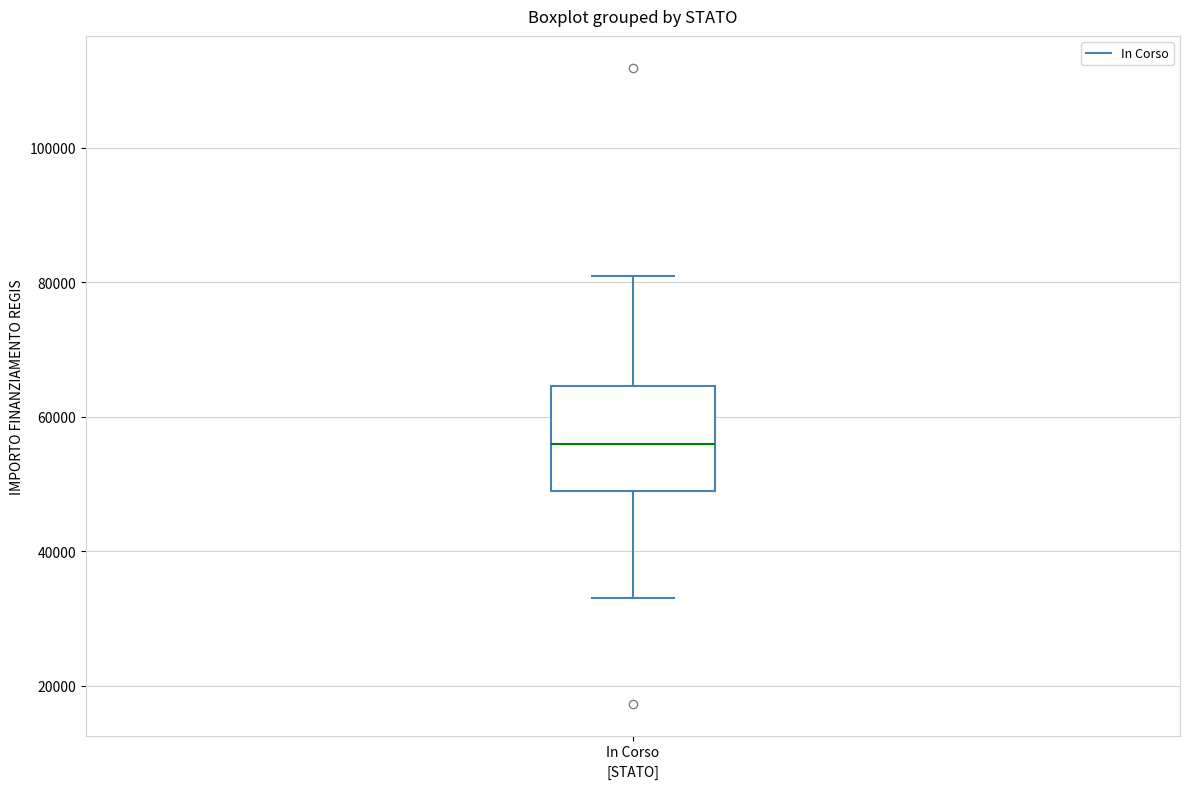

Read this box plot against the y-axis: the position of the median line, the range covered by the box, and the ends of both whiskers. The values are not printed on the chart, so give them approximately, as read against the axis.

median 56000, box 50000 to 64000, whiskers 32000 to 80000